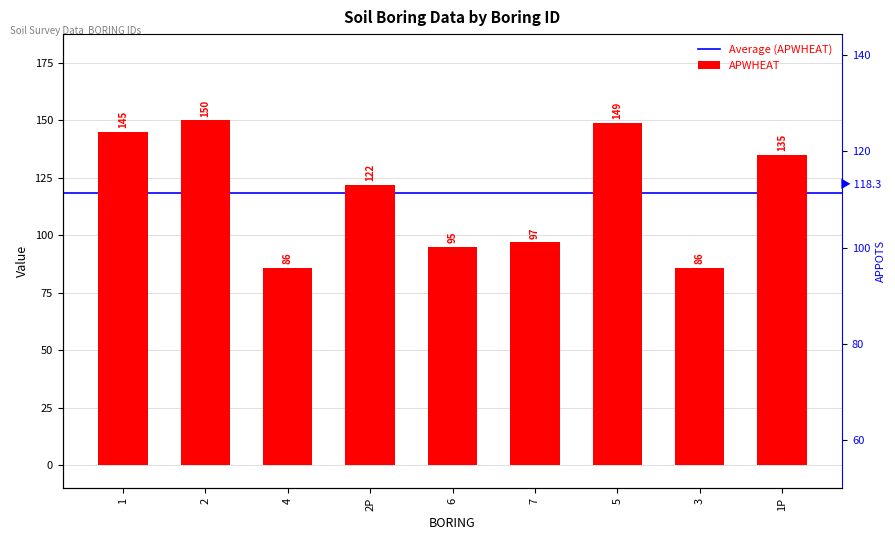

What is the value of the APPOTS bar at the 8th from the left?

88